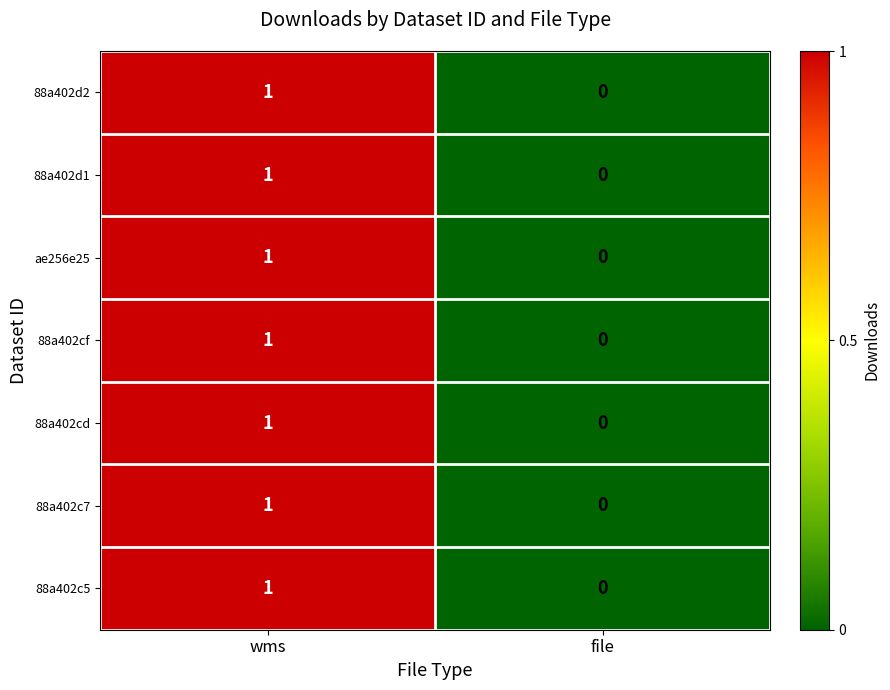

At which label does 88a402cf reach its minimum?

file